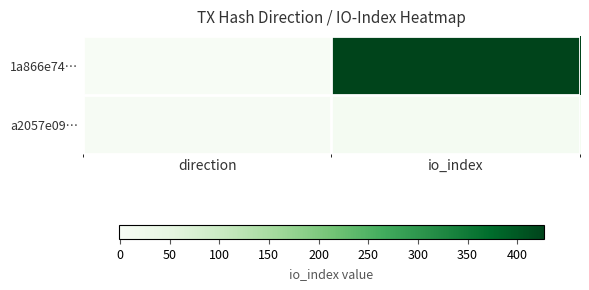

List the series in order of their peak value, highest first.

1a866e74…, a2057e09…